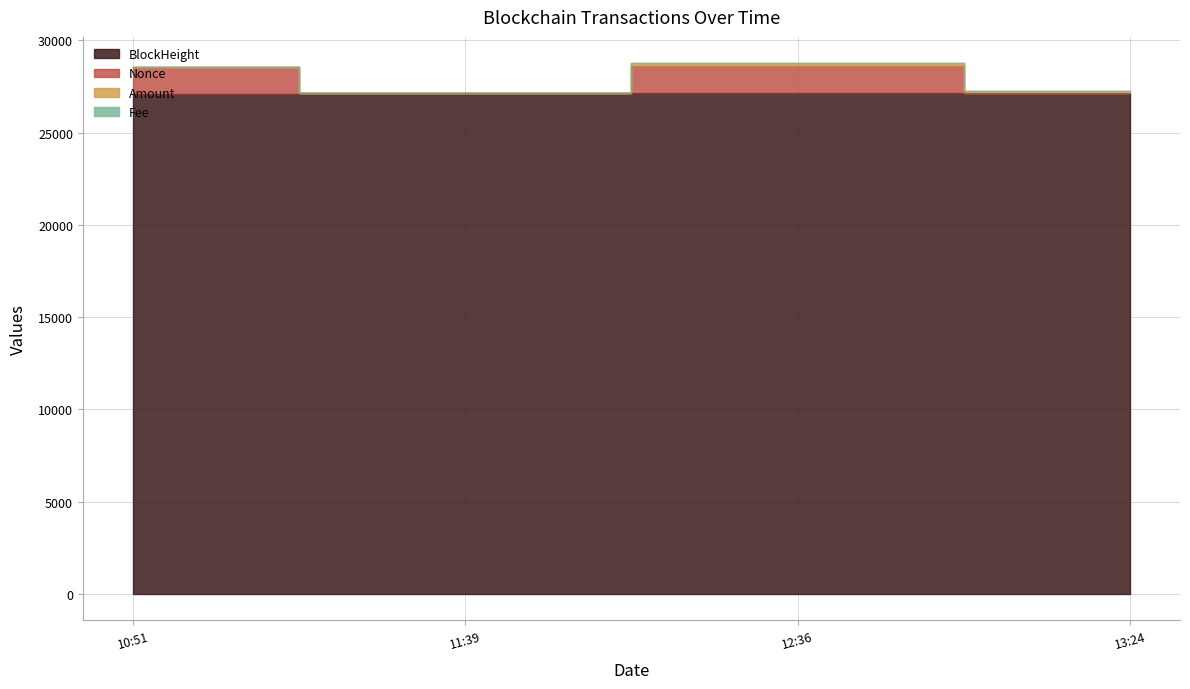

At which category does Nonce reach its first local valley?

11:39